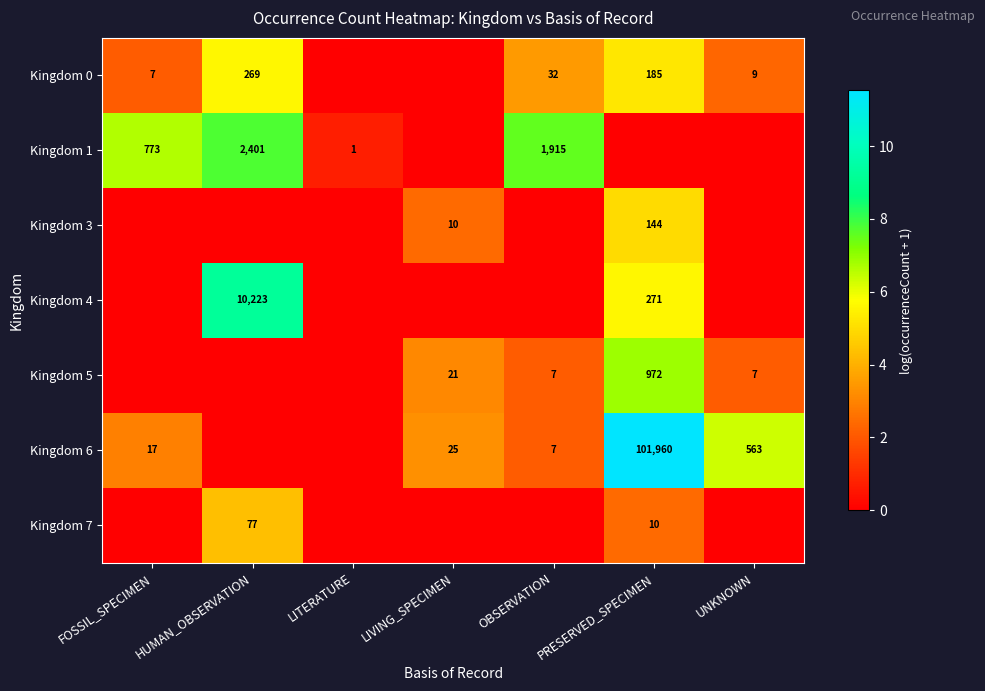

The value of Kingdom 0 at UNKNOWN is 14. True or false?

False